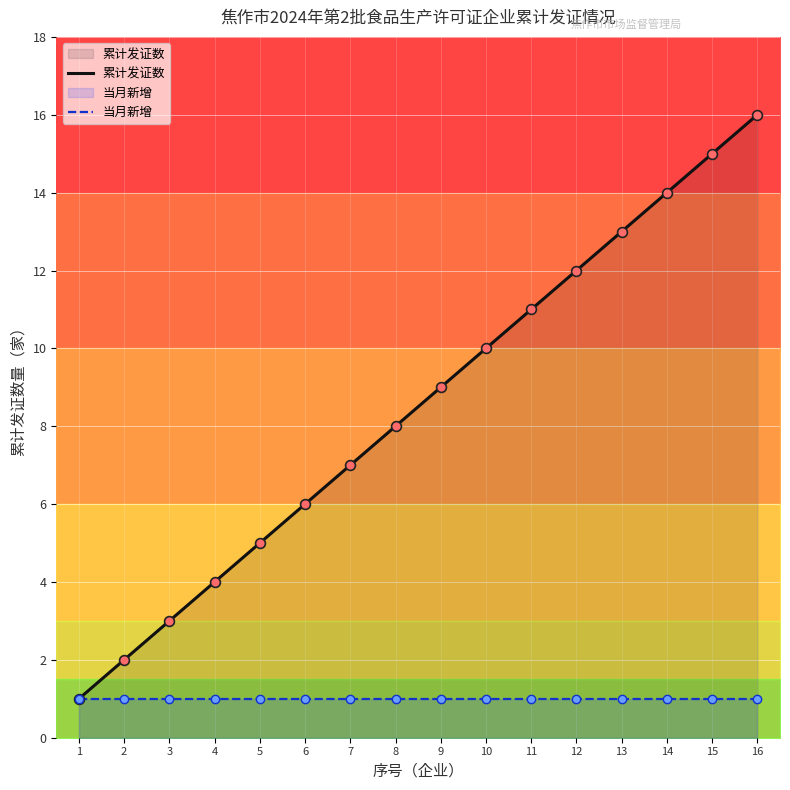

Which series contains the highest Y value?

累计发证数